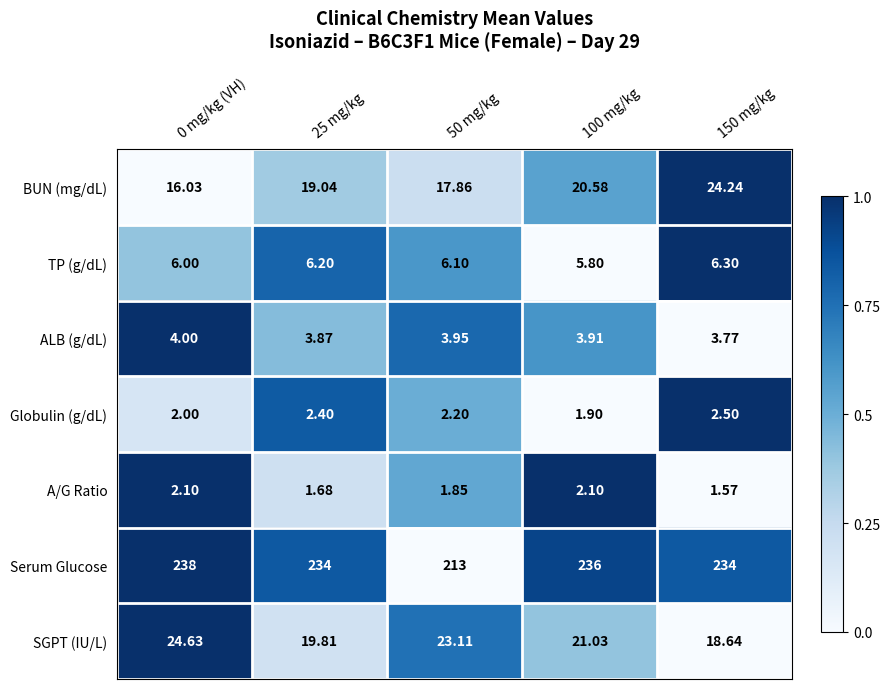

Is the value of Serum Glucose at 25 mg/kg greater than the value of ALB (g/dL) at 50 mg/kg?

Yes